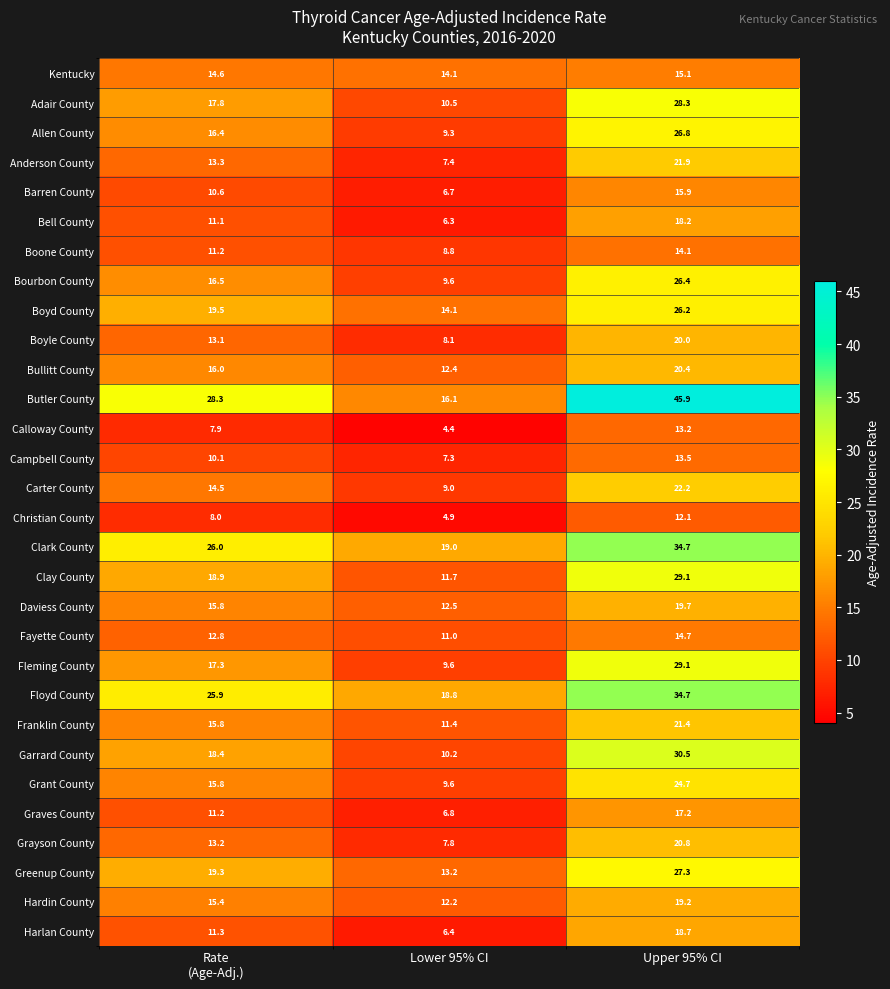

At which category is the sum across all series the highest?

Upper 95% CI